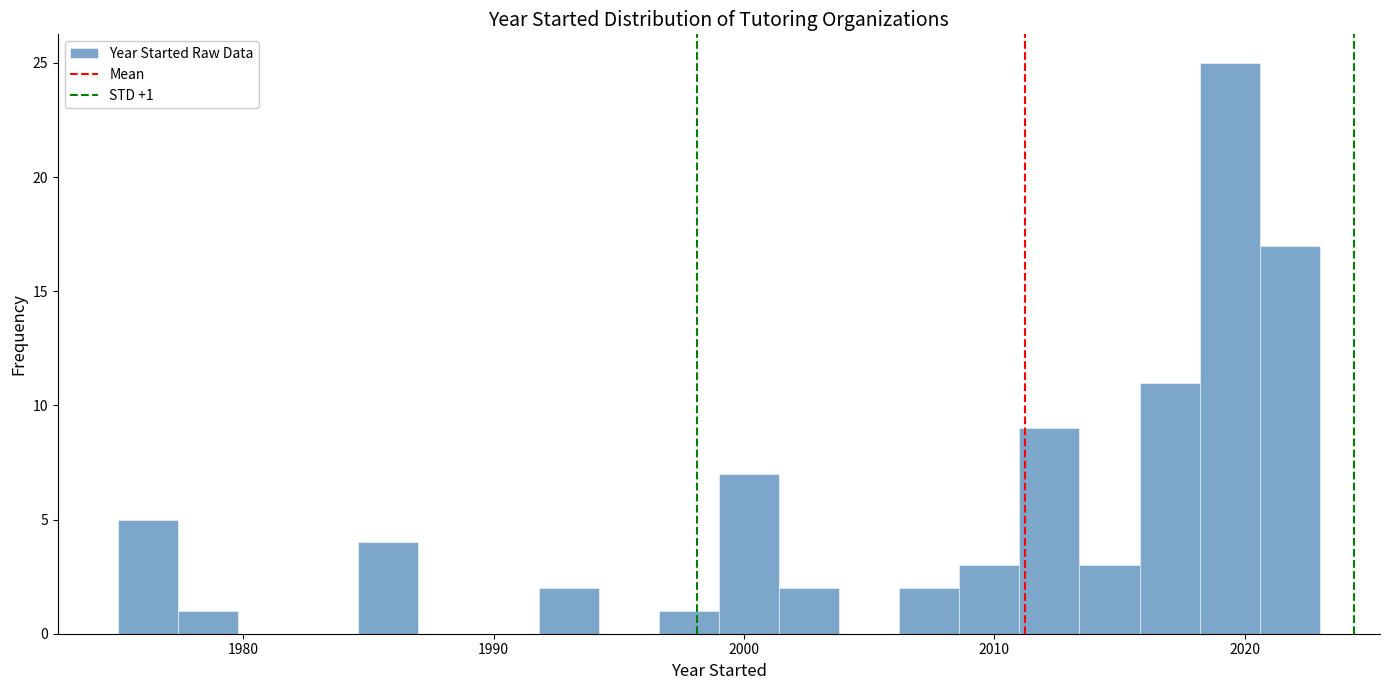

Around what value on the x-axis is the tallest bar? Give the approximate position of its centre, as read against the axis.

2019